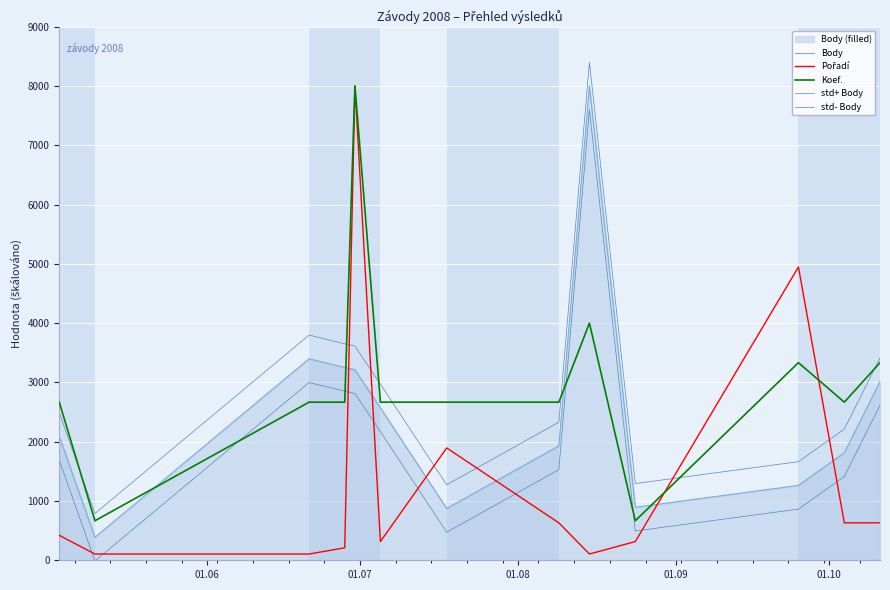

In std- Body, how many points are lower than both neighbors (excluding endpoints)?

3